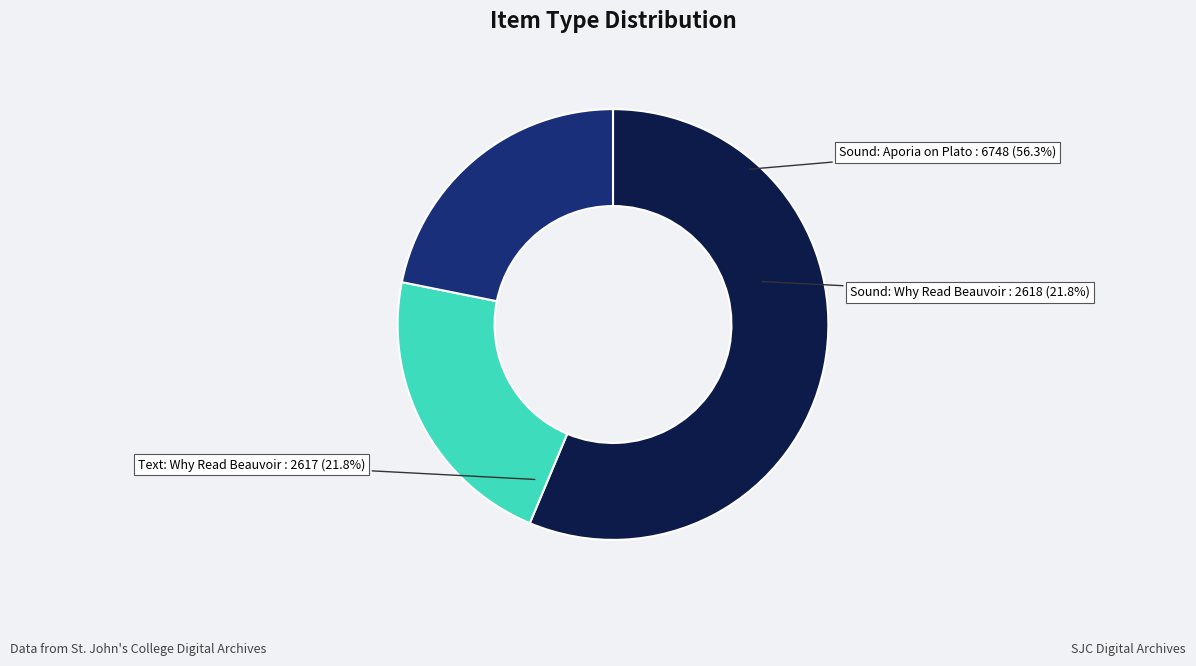

Count the number of slices in the pie.

3